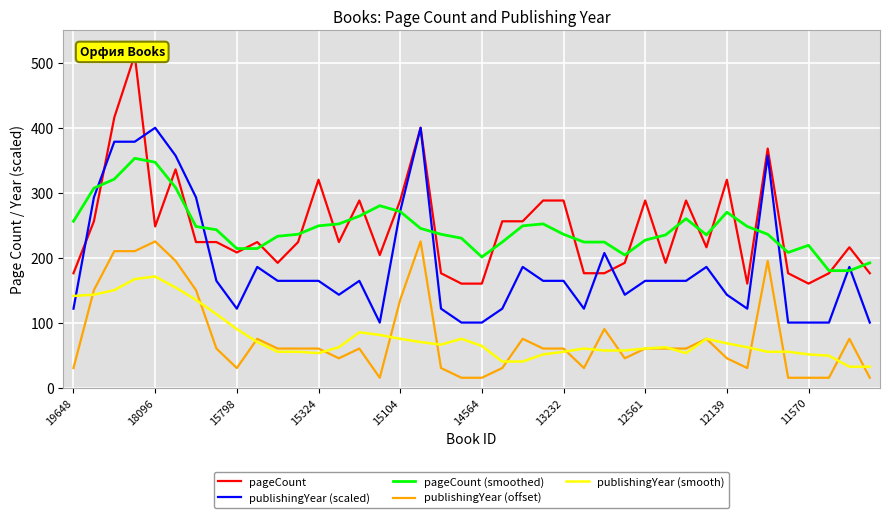

What is the maximum value for pageCount?

512.0